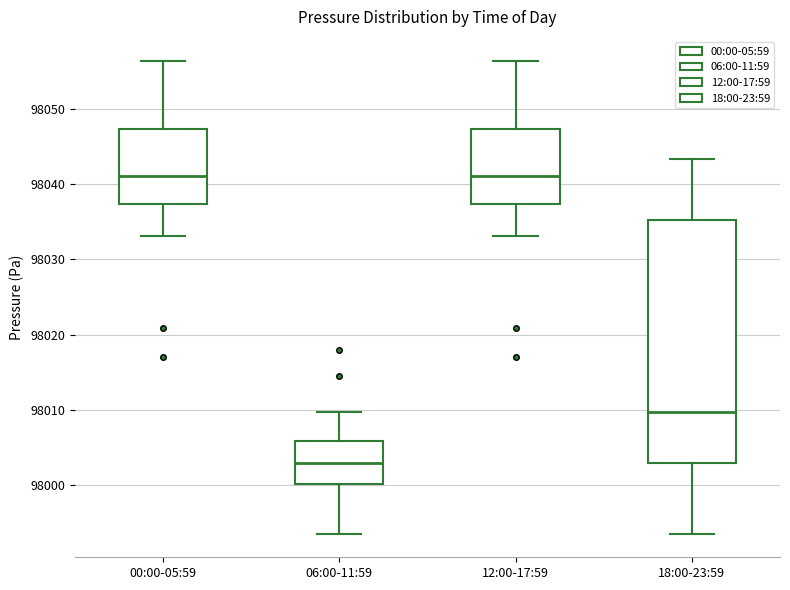

Which box is the tallest, from its lower edge to its upper edge?

18:00-23:59